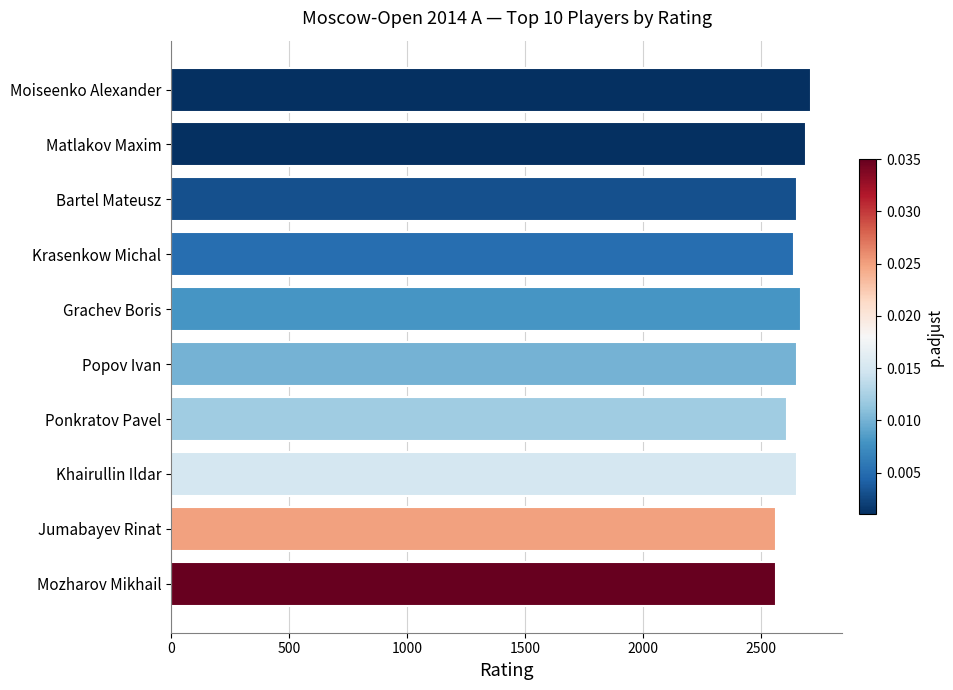

True or false: the data shows 1131 at Moiseenko Alexander.

False